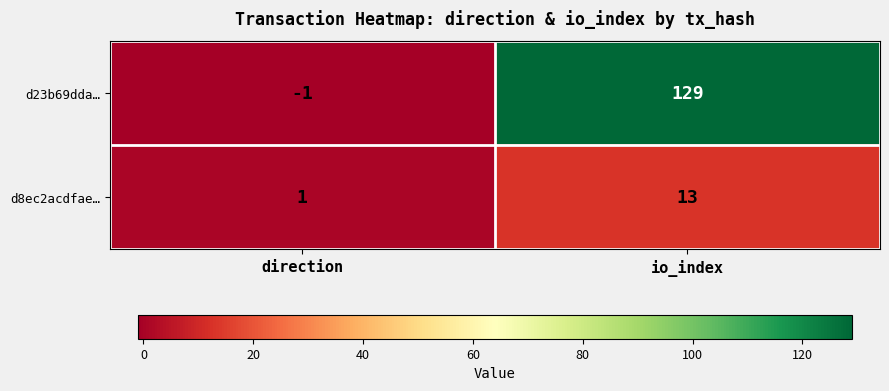

Which series has the widest spread of values?

d23b69dda…